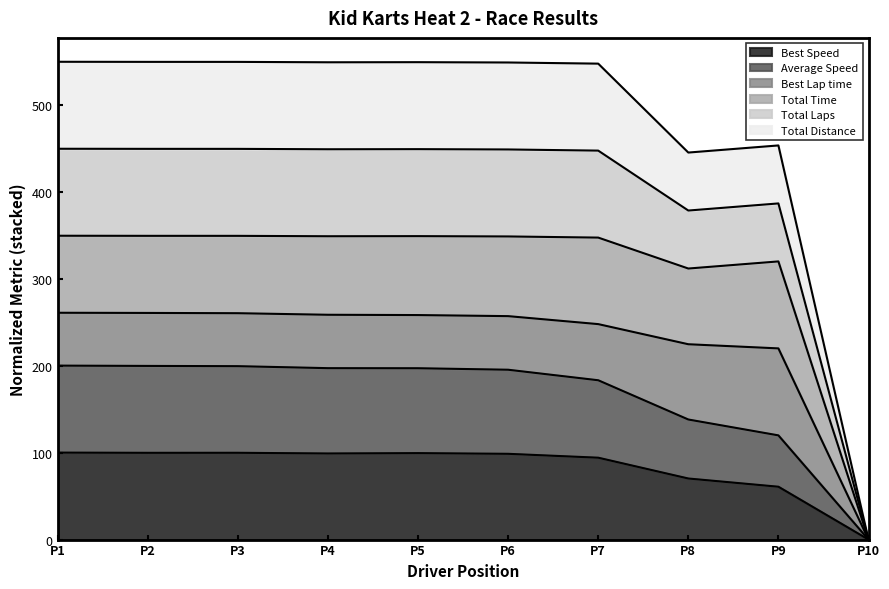

Does the chart have visible grid lines?

No